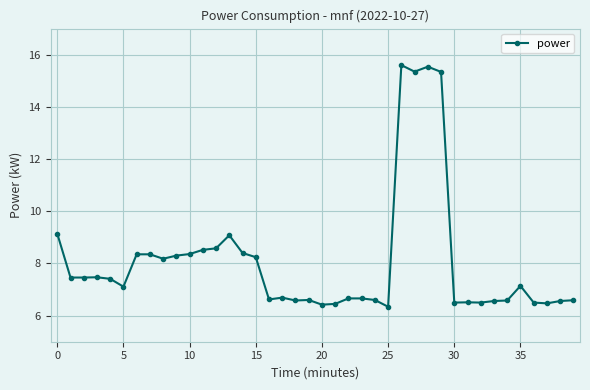

True or false: there are more than 2 points higher than both neighbors.

True